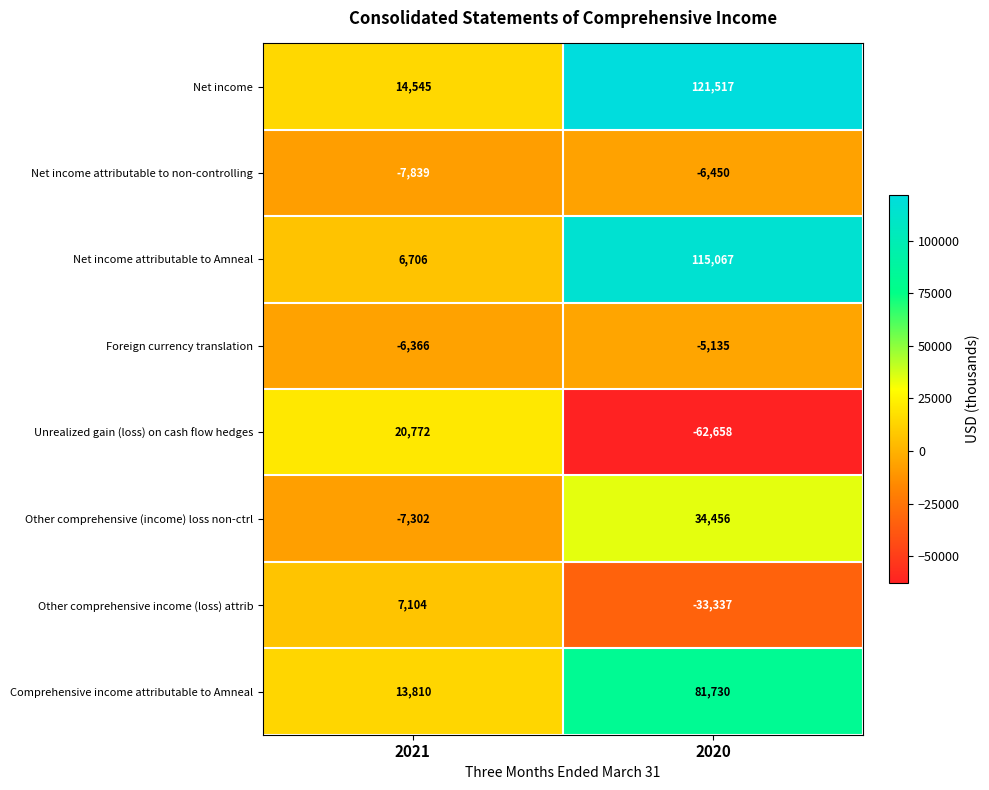

At 2021, list the series in order from smallest to largest.

Net income attributable to non-controlling, Other comprehensive (income) loss non-ctrl, Foreign currency translation, Net income attributable to Amneal, Other comprehensive income (loss) attrib, Comprehensive income attributable to Amneal, Net income, Unrealized gain (loss) on cash flow hedges